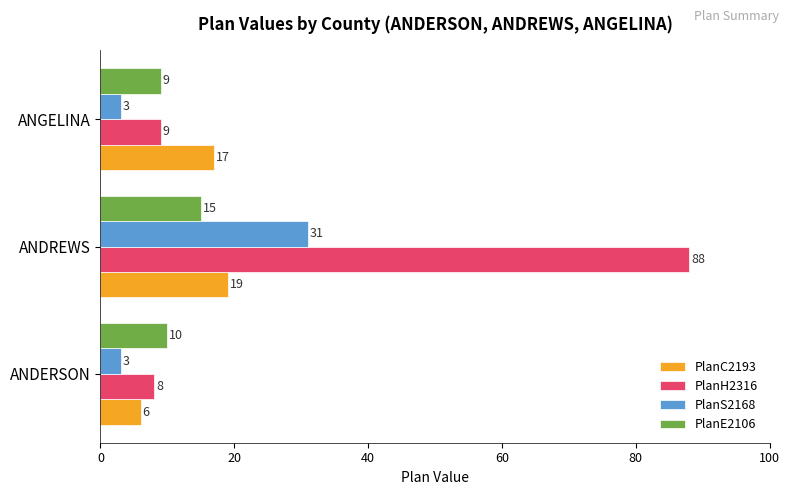

What is the difference between the highest and lowest values at ANGELINA?

14